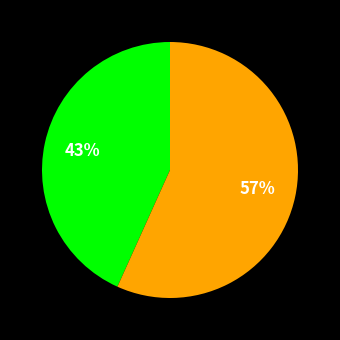

Is there any slice that represents more than half of the pie?

Yes